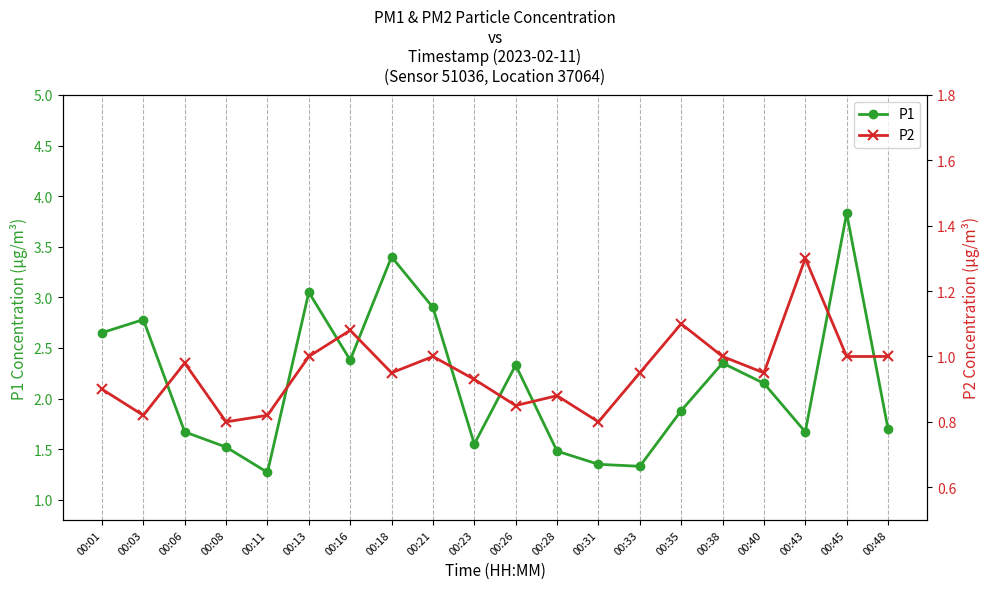

True or false: P2 and P1 intersect in this chart.

False